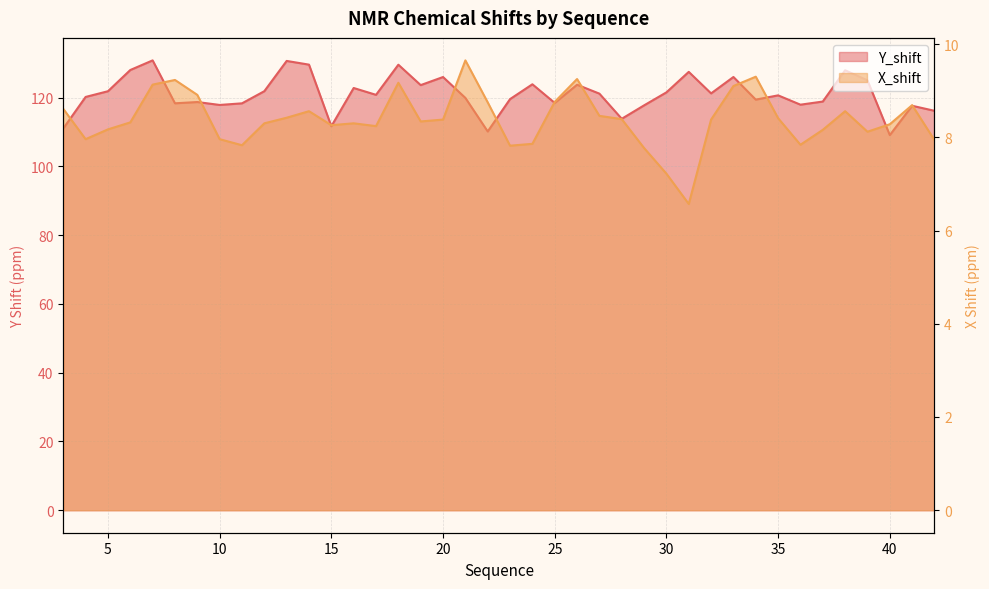

How many interior local peaks does the X_shift series have?

9